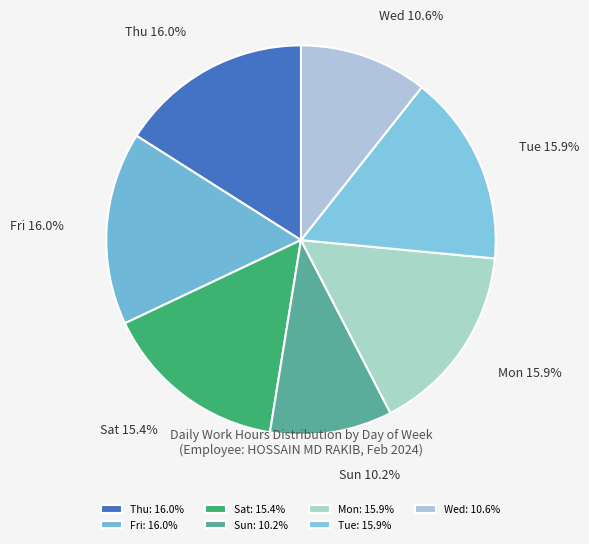

Approximately how many times larger is the value at Mon compared to Wed?

1.5